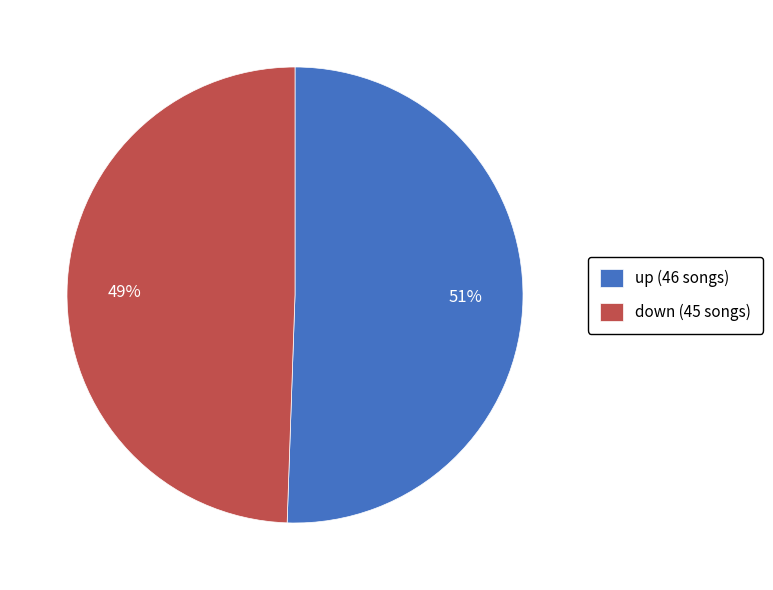

Is there a majority slice in this chart?

Yes